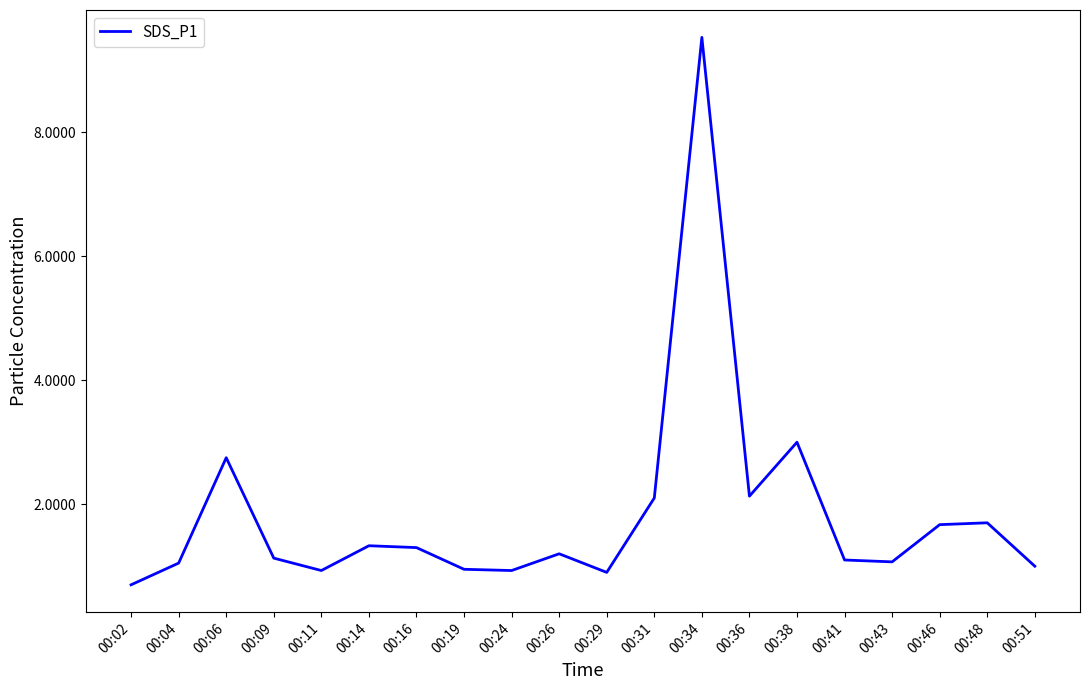

Where does the data first go above 1?

00:04